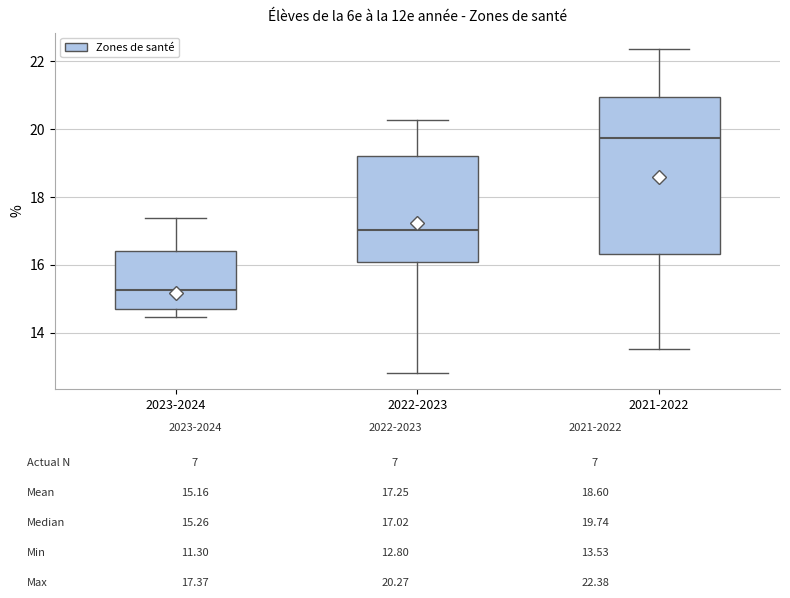

Reading left to right, transcribe this box plot: for each box, give where its median line is, the range the box spans, and where its two whiskers end, as read against the y-axis. The values are not printed on the chart, so give them approximately, as read against the axis.

2023-2024: median 15.2, box 14.6 to 16.4, whiskers 14.4 to 17.4
2022-2023: median 17.0, box 16.0 to 19.2, whiskers 12.8 to 20.2
2021-2022: median 19.8, box 16.4 to 21.0, whiskers 13.6 to 22.4